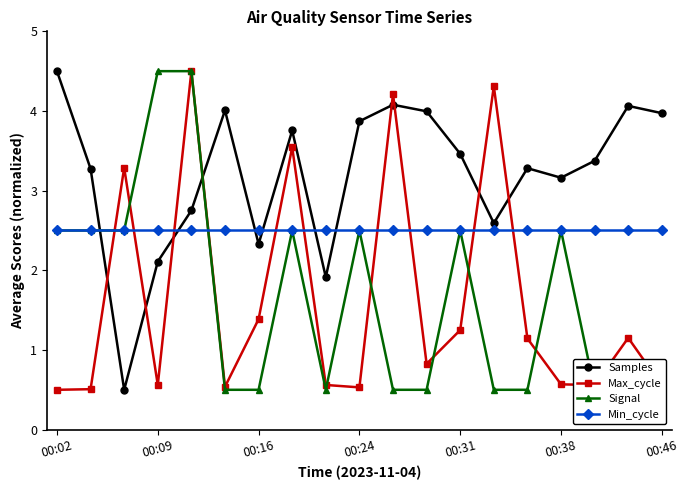

True or false: Samples has more than 2 points higher than both neighbors.

True